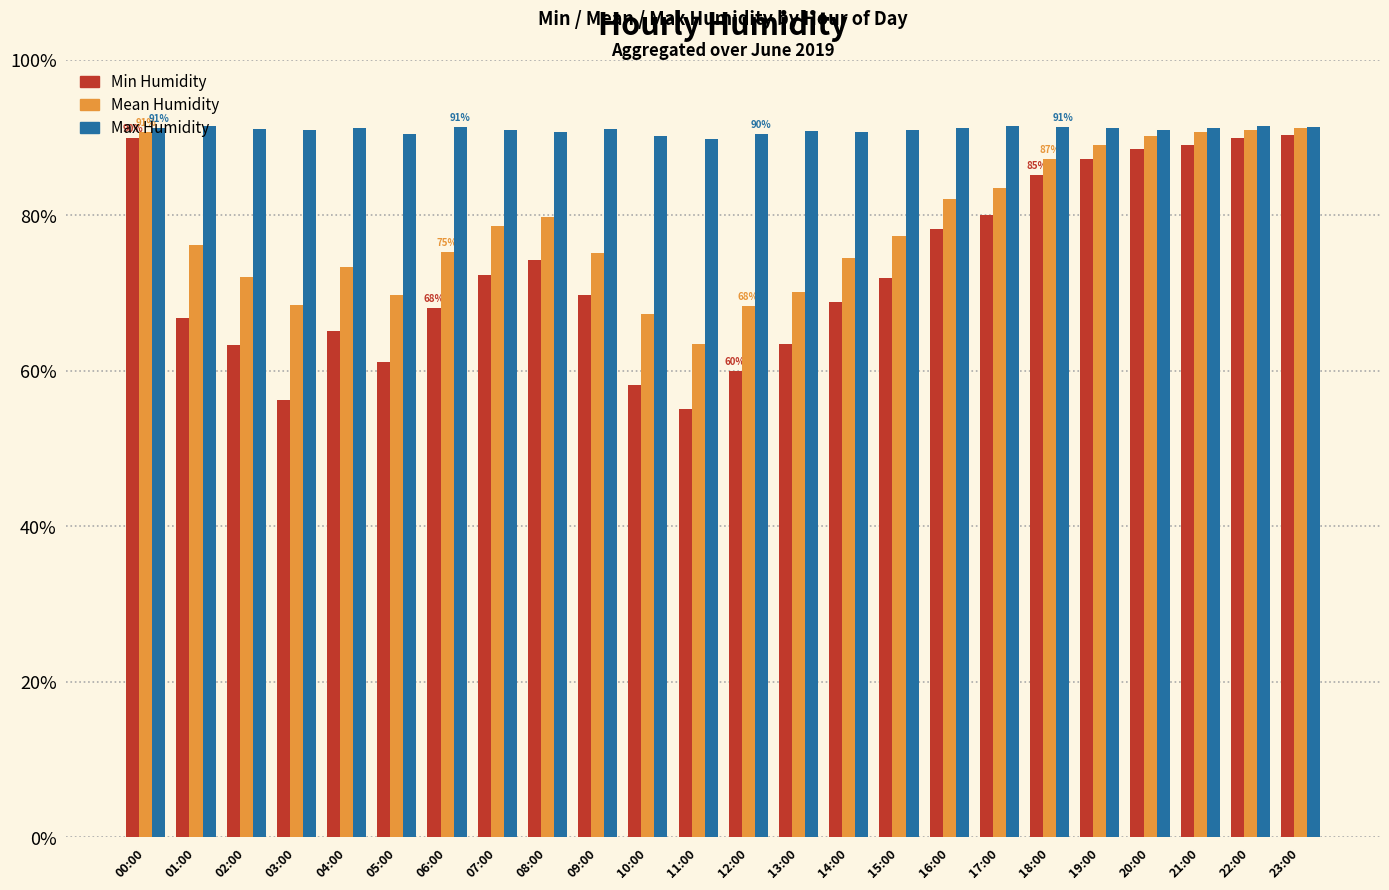

Does the chart contain any negative values?

No